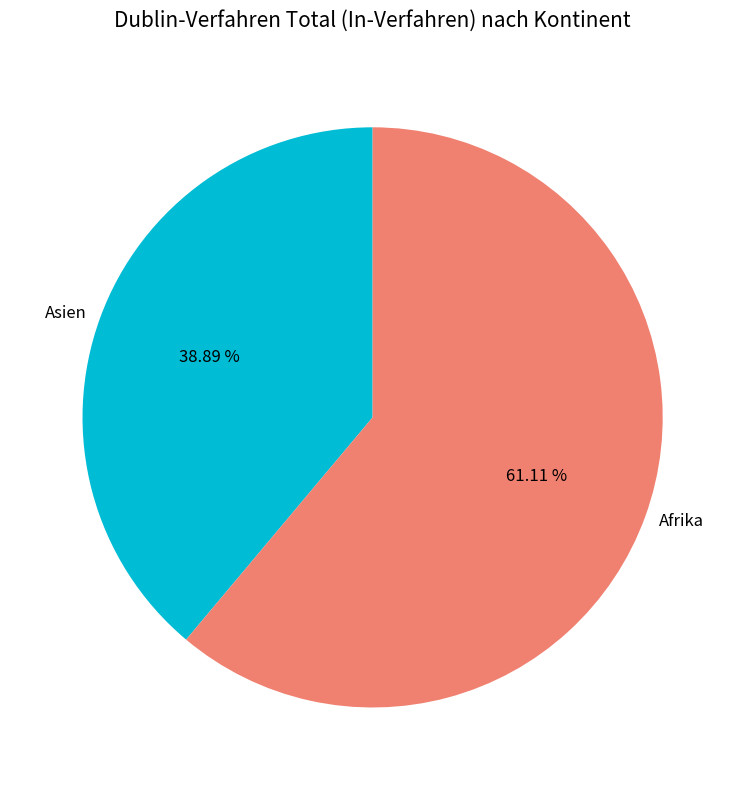

Does any single category account for the majority?

Yes